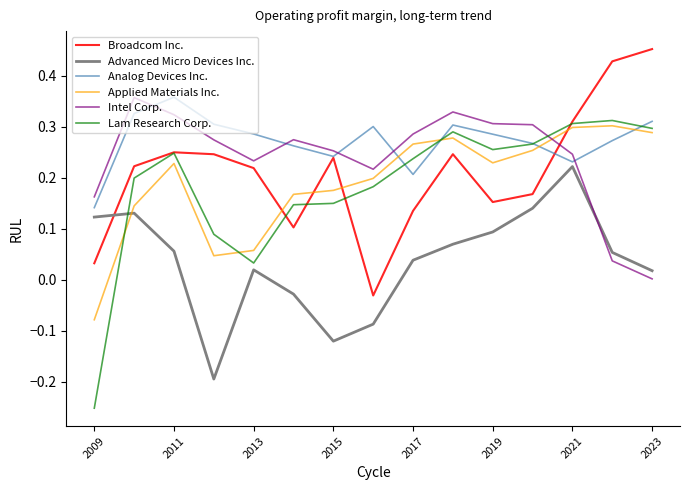

Which series has the widest spread of values?

Lam Research Corp.